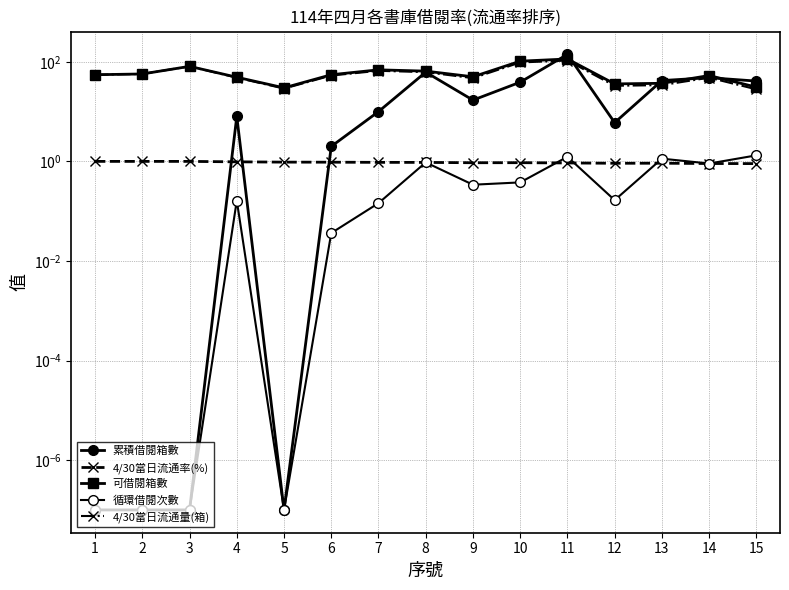

Which category has the lowest value in the 4/30當日流通率(%) series?

15